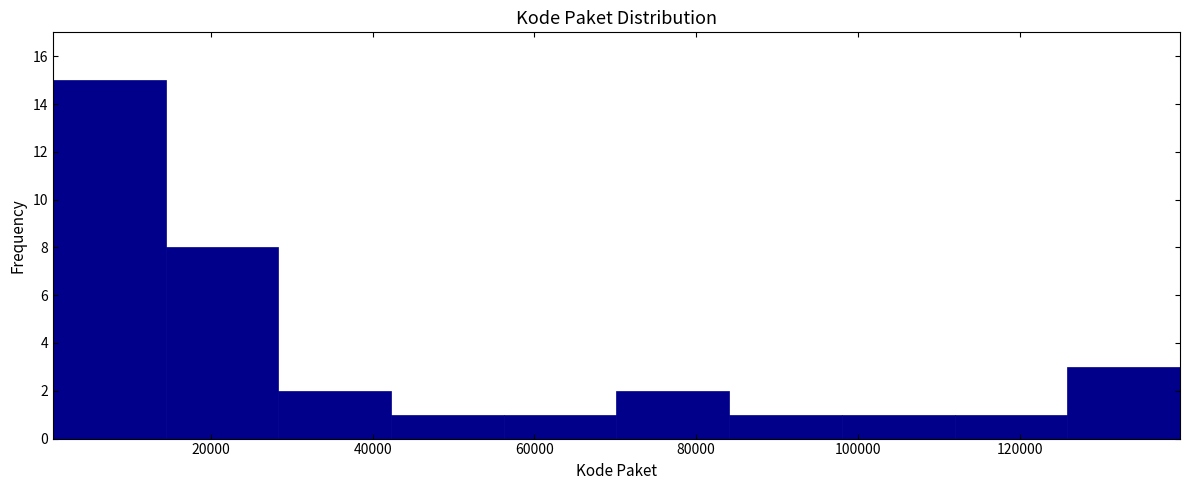

What is the height of the bar covering 14000 to 28000 on the x-axis? Neither the bar edges nor the heights are printed on the chart, so give them approximately, as read against the axes.

8